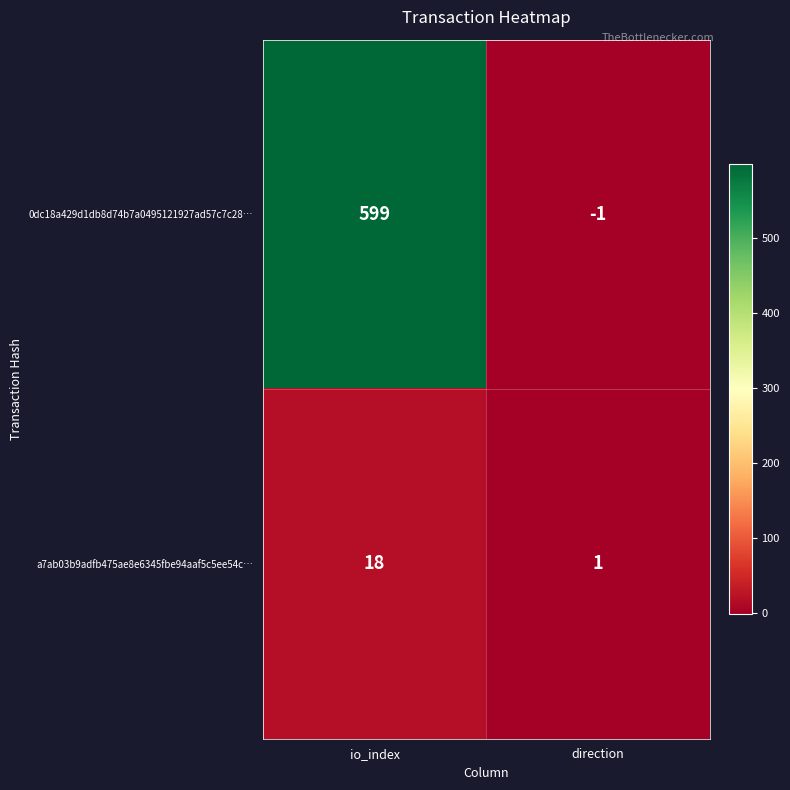

Reading right to left, transcribe all the data shown in this chart.

0dc18a429d1db8d74b7a0495121927ad57c7c28…: direction=-1	io_index=599
a7ab03b9adfb475ae8e6345fbe94aaf5c5ee54c…: direction=1	io_index=18